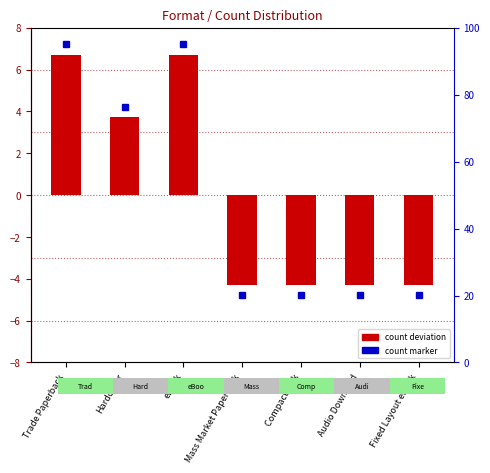

List the labels in order of value, largest first.

Trade Paperback, eBook, Hardcover, Mass Market Paperback, Compact Disk, Audio Download, Fixed Layout eBook